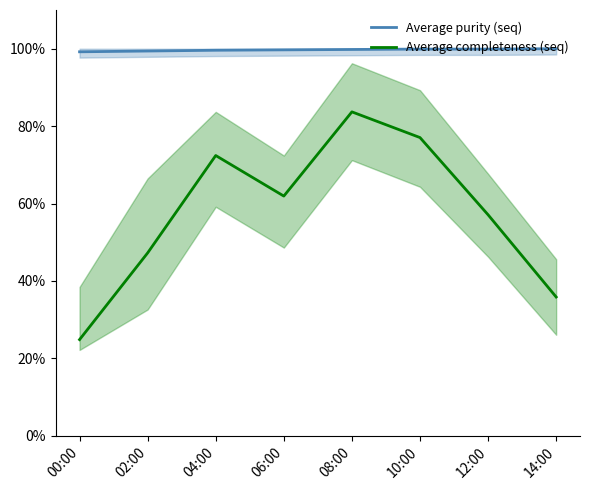

Where does the Average completeness (seq) series first go above 61?

04:00